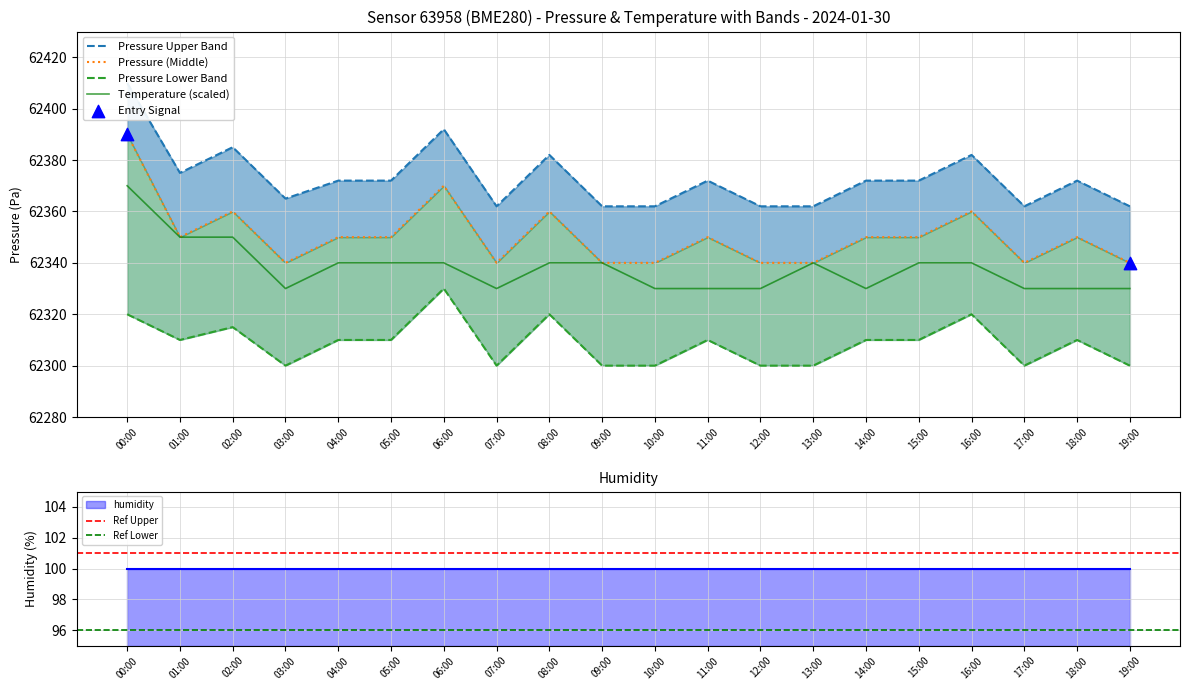

Is the value of pressure_lower at 17:00 greater than the value of temperature at 16:00?

No